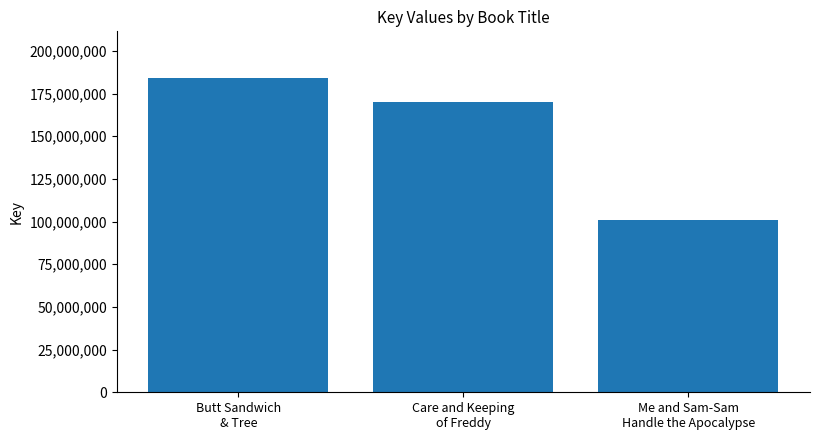

Count the values in the range 101112758 to 183871174.

3